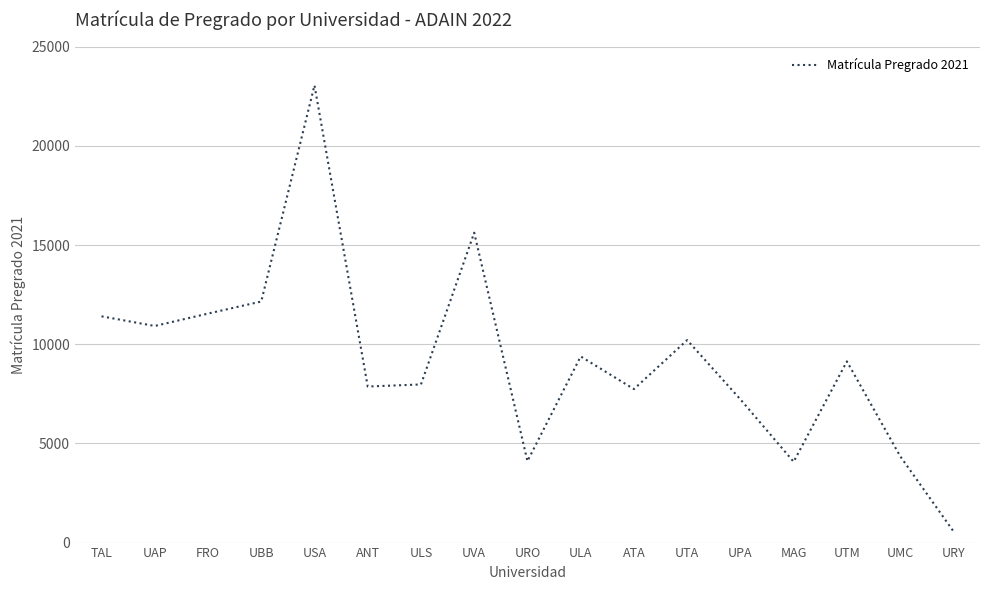

Which label corresponds to the smallest value in the chart?

URY